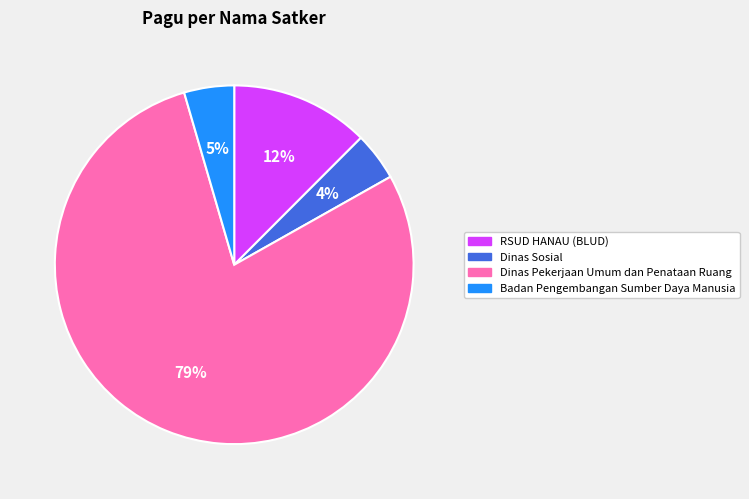

Which has a higher value, Dinas Pekerjaan Umum dan Penataan Ruang or RSUD HANAU (BLUD)?

Dinas Pekerjaan Umum dan Penataan Ruang